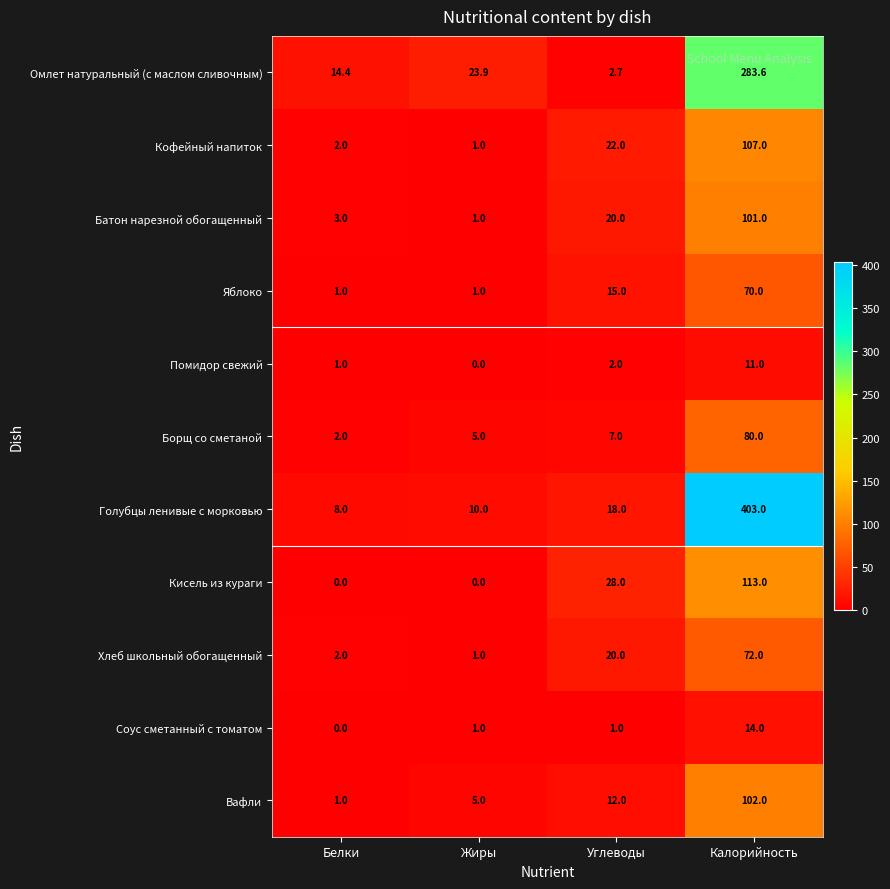

What is the maximum value for Помидор свежий?

11.0